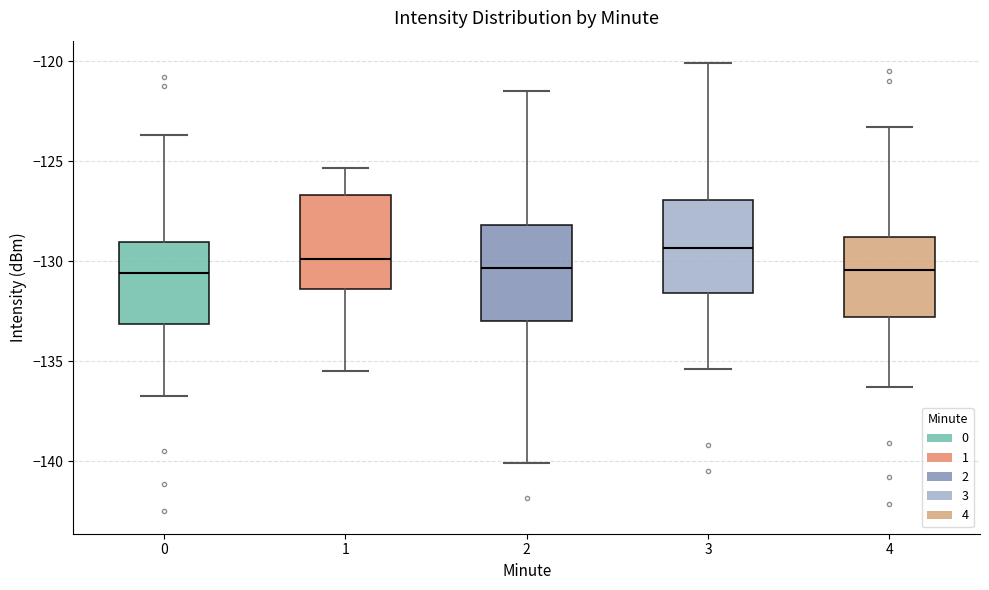

Reading left to right, read every box against the y-axis: the position of its median line, the range the box covers, and the ends of its whiskers. The values are not printed on the chart, so give them approximately, as read against the axis.

0: median -130.5, box -133.0 to -129.0, whiskers -136.5 to -123.5
1: median -130.0, box -131.5 to -126.5, whiskers -135.5 to -125.5
2: median -130.5, box -133.0 to -128.0, whiskers -140.0 to -121.5
3: median -129.5, box -131.5 to -127.0, whiskers -135.5 to -120.0
4: median -130.5, box -133.0 to -129.0, whiskers -136.5 to -123.5